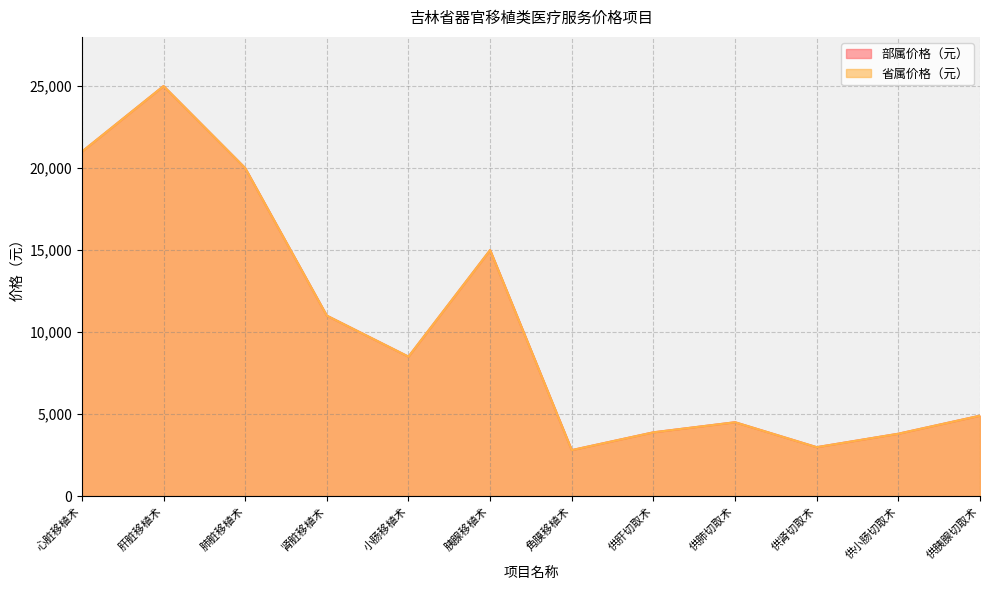

Rank the series by their maximum value, from lowest to highest.

部属价格（元）, 省属价格（元）